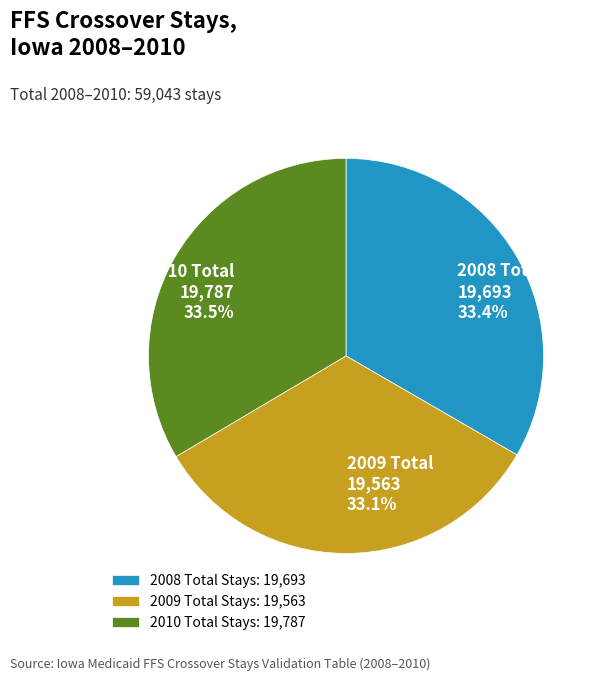

Is there a majority slice in this chart?

No